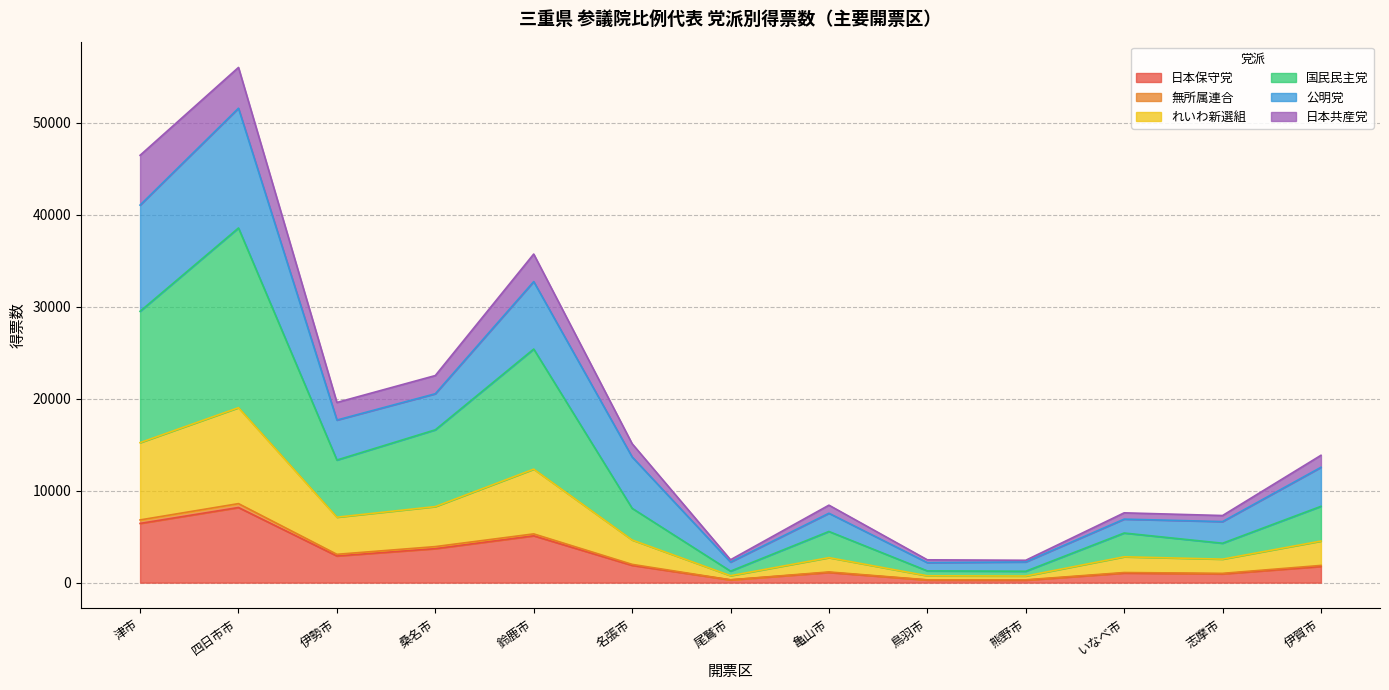

The 日本保守党 series shows 9273.7 at 津市. True or false?

False